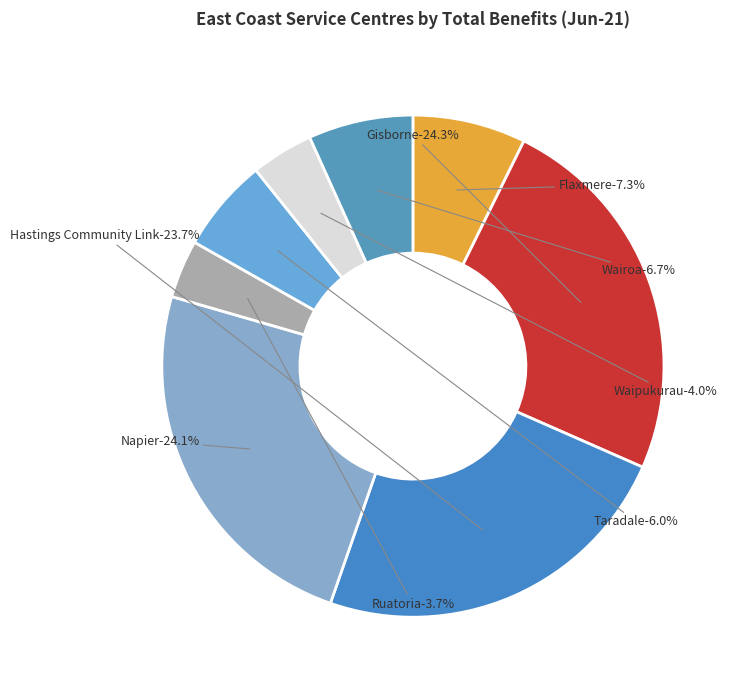

To the nearest percent, what is the difference between the Wairoa and Napier slice percentages?

17%